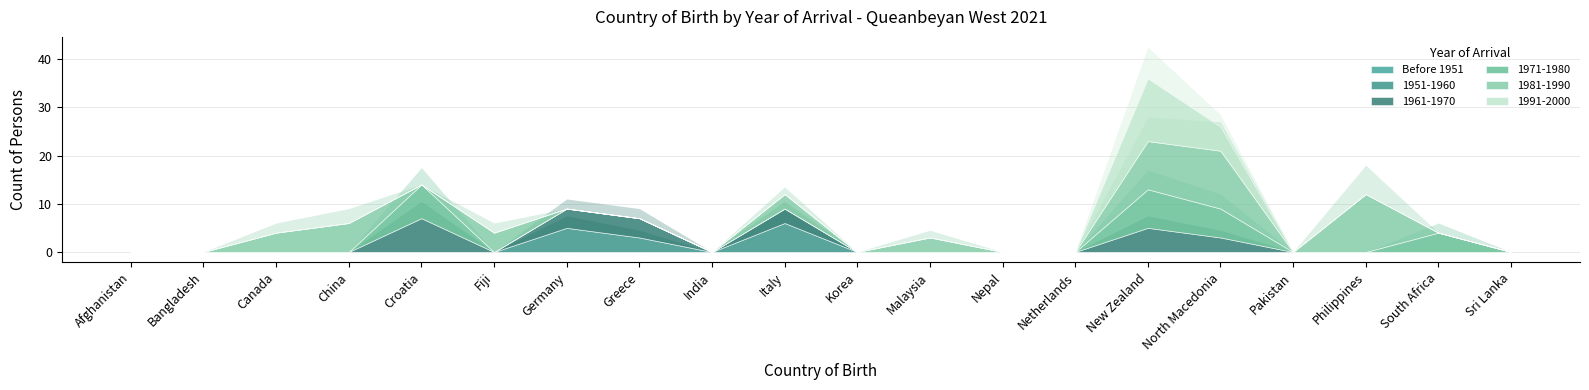

Where do 1991-2000 and 1971-1980 first cross each other?

New Zealand and North Macedonia